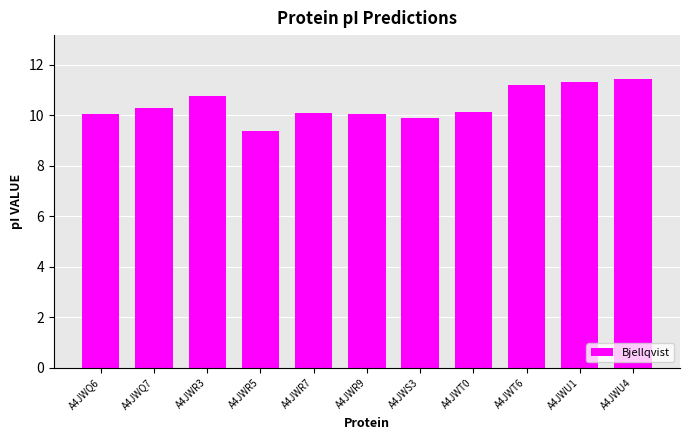

What is the label of the 5th bar from the left?

A4JWR7